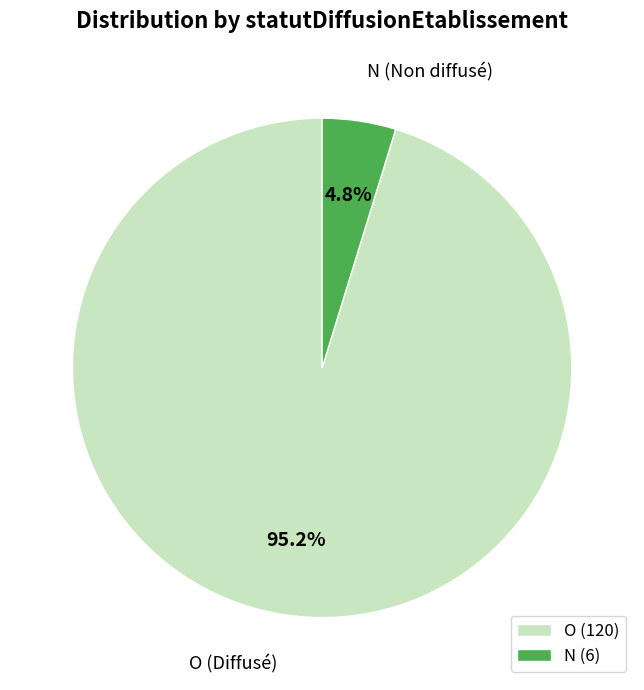

Which has a higher value, N or O?

O